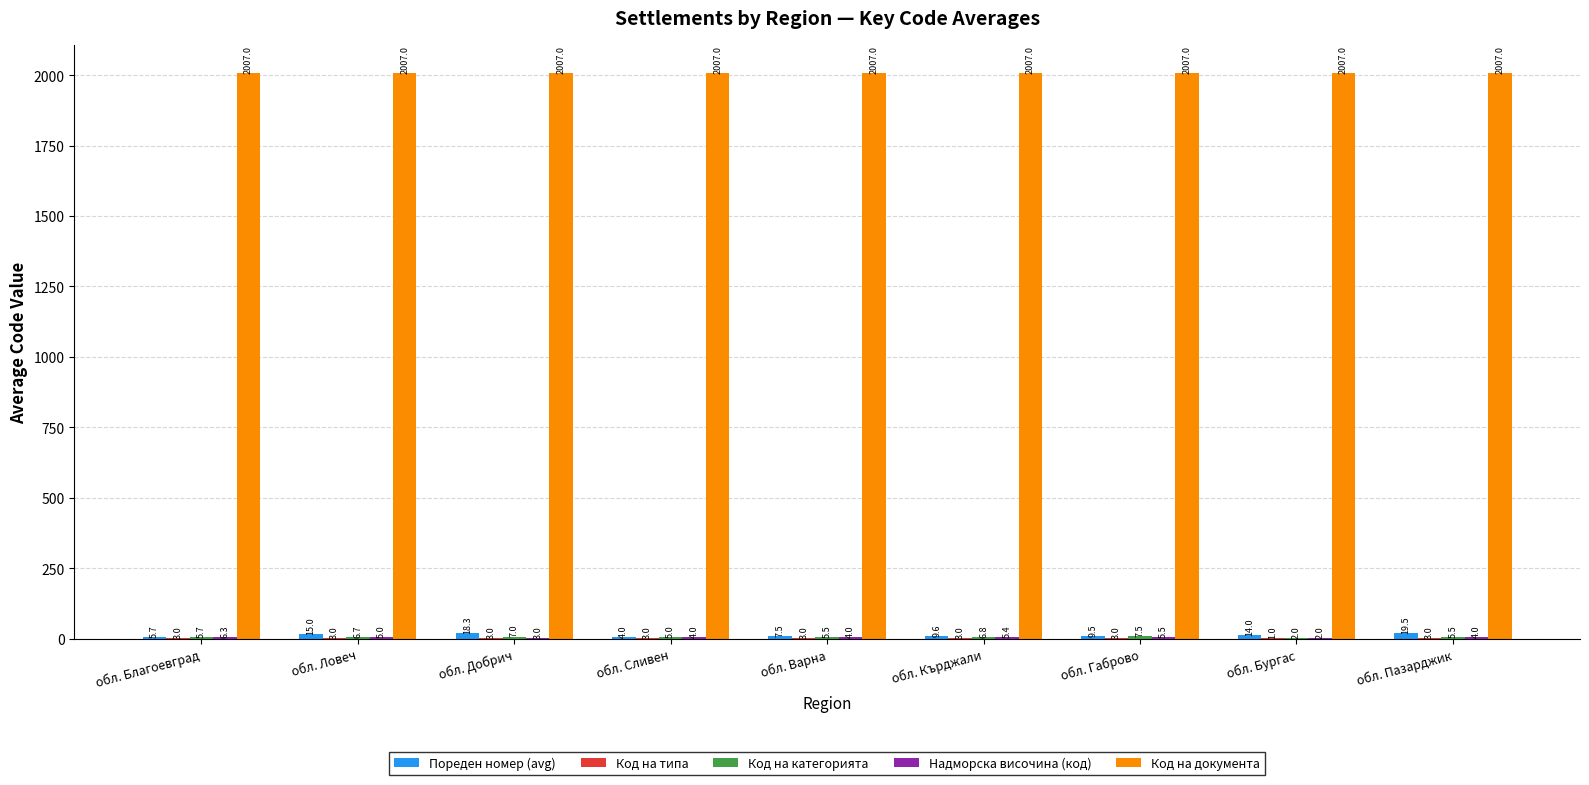

Which series has the largest total across all categories?

Код на документа